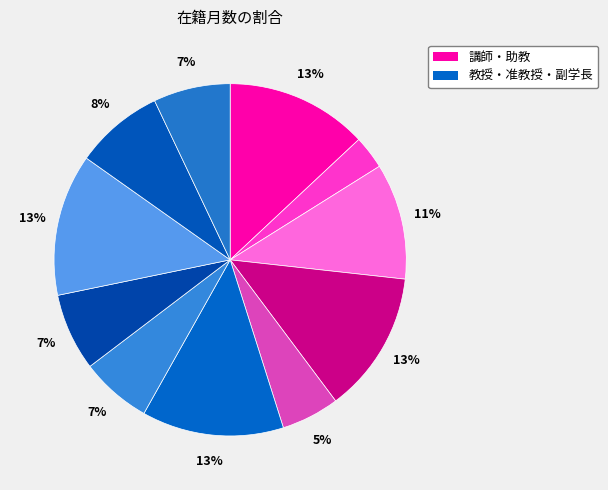

How many slices are in this pie chart?

11